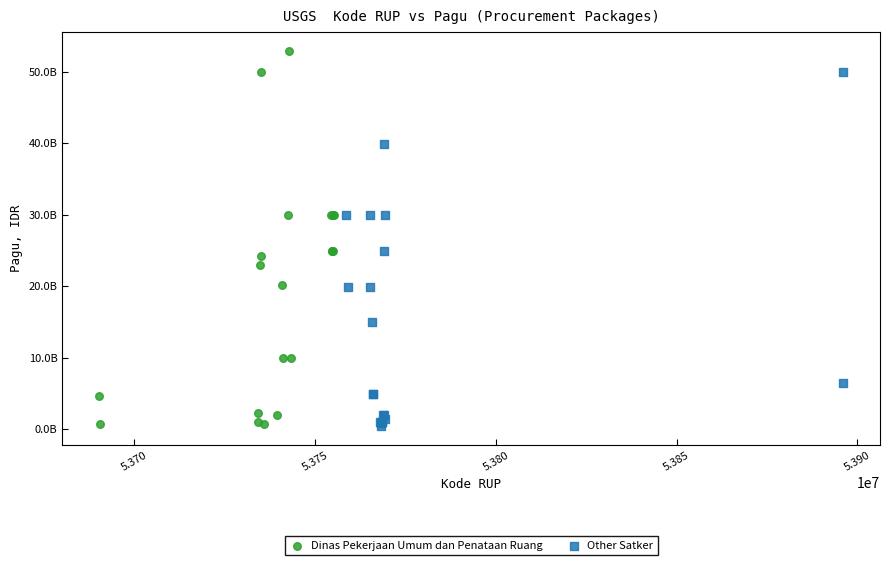

What are all the series names shown in the legend?

Dinas Pekerjaan Umum dan Penataan Ruang, Other Satker